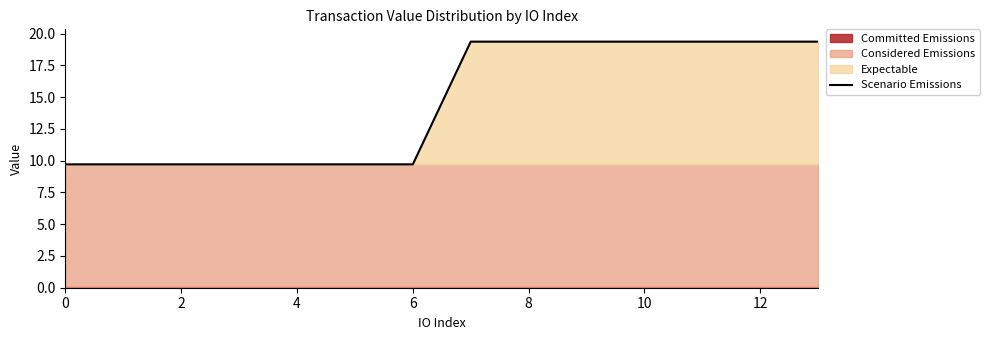

Between 0 and 9, which is larger?

9